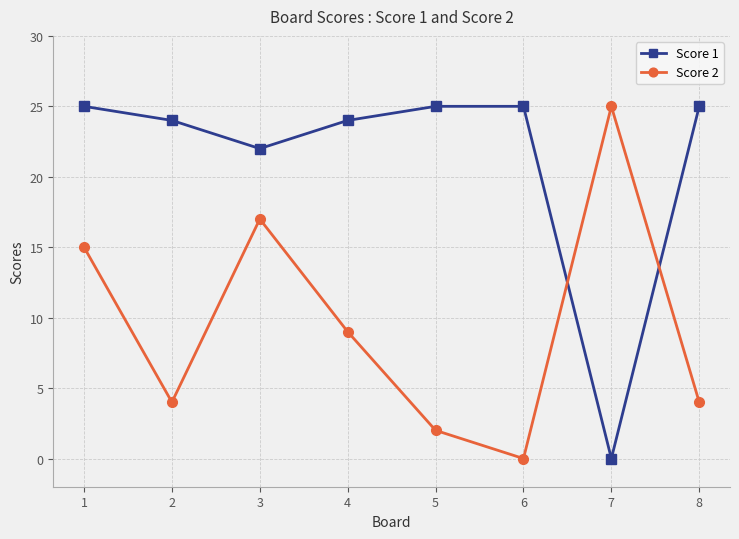

True or false: Score 2 and Score 1 cross at least once.

True